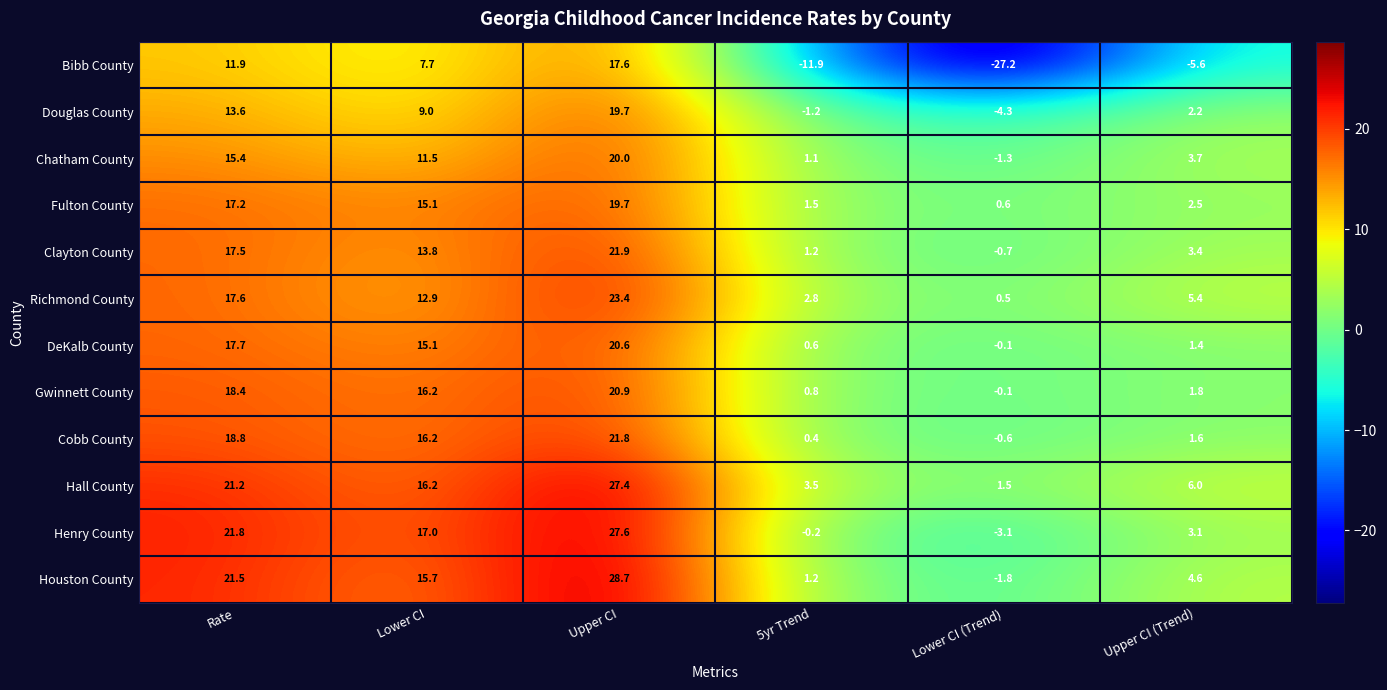

What is the sum of the Clayton County values at 5yr Trend and Lower CI?

15.0